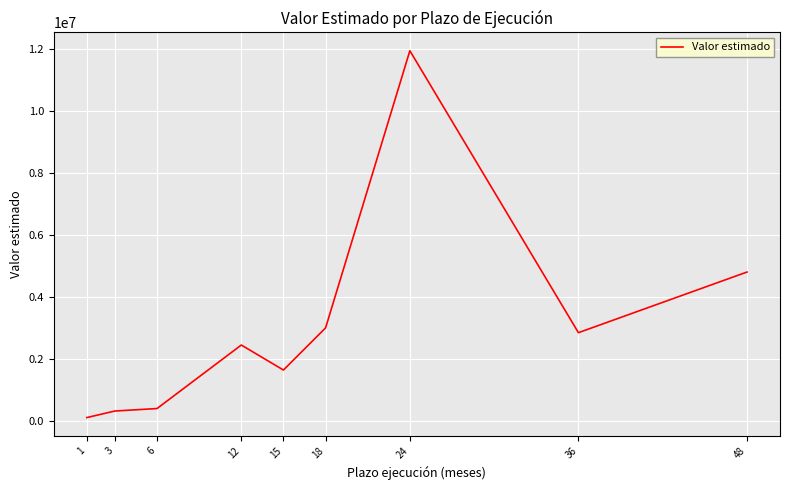

Which has a higher value, 15 or 12?

12